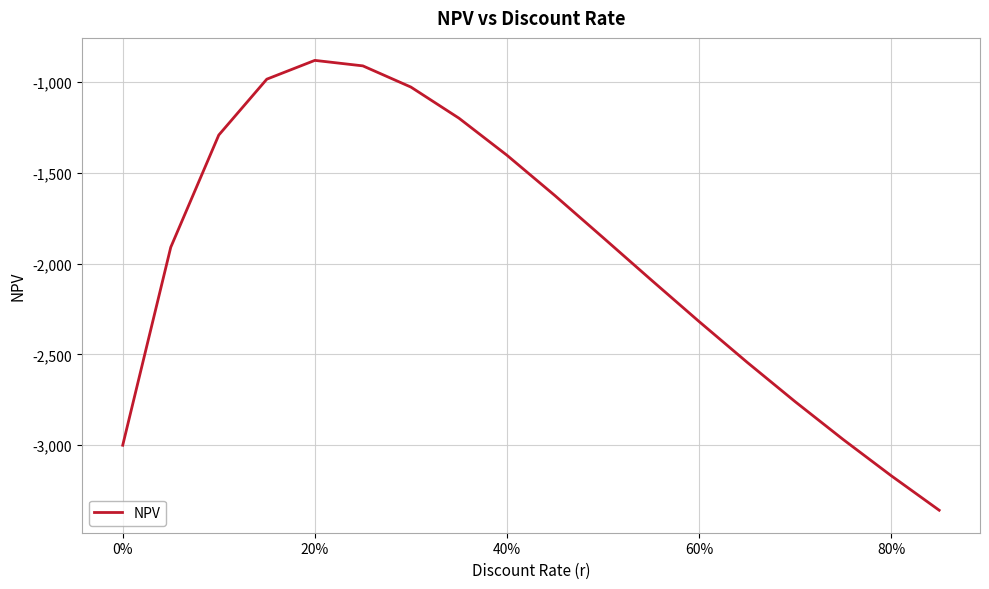

What is the difference between the maximum and minimum values?

2477.9